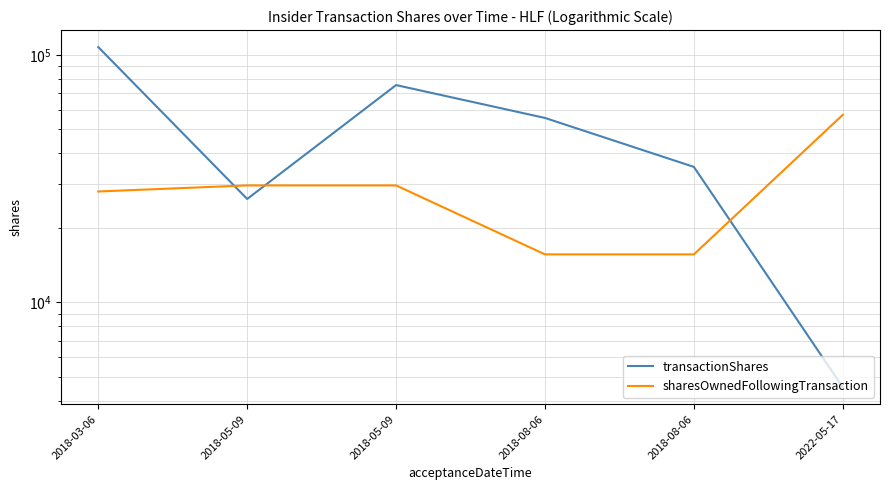

What is the difference between the sharesOwnedFollowingTransaction values at 2018-03-06 and 2018-08-06?

12416